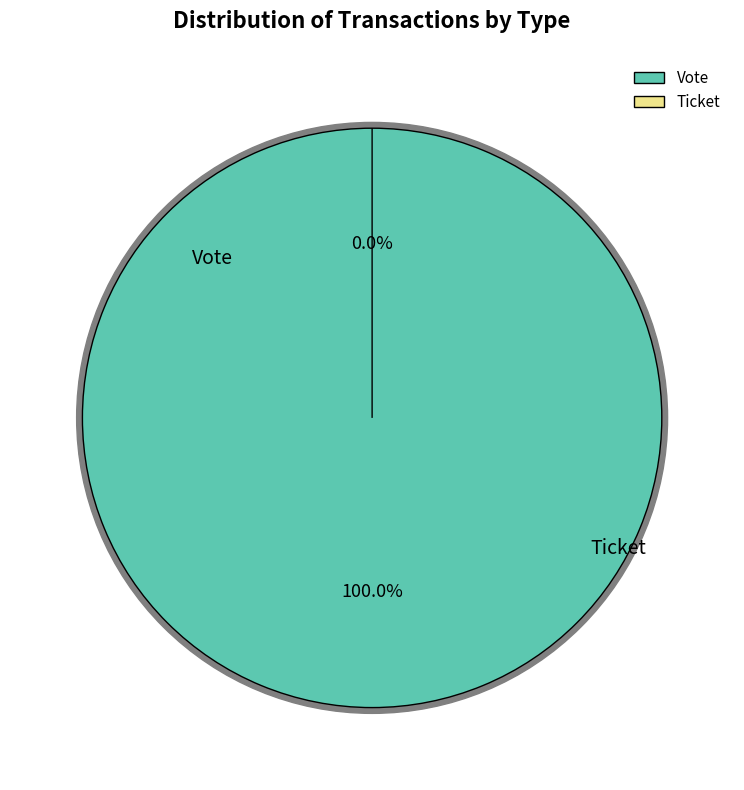

To the nearest percent, what is the difference between the Ticket and Vote slice percentages?

100%